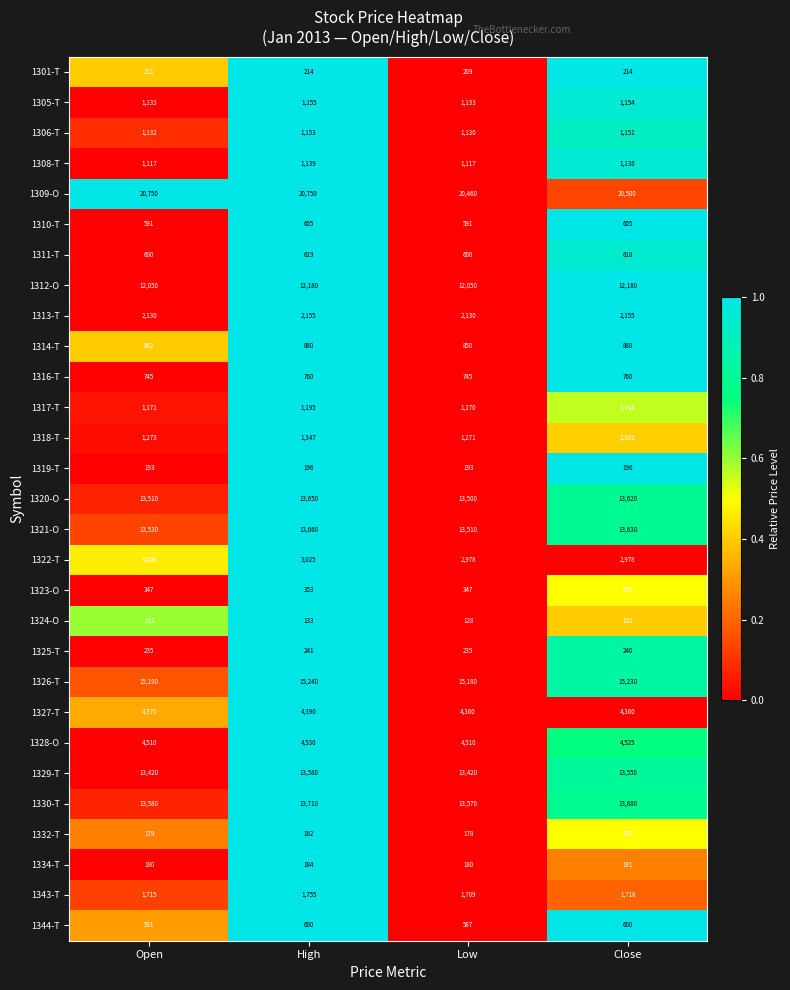

Rank the series by their maximum value, from highest to lowest.

1309-O, 1326-T, 1330-T, 1321-O, 1320-O, 1329-T, 1312-O, 1328-O, 1327-T, 1322-T, 1313-T, 1343-T, 1318-T, 1317-T, 1305-T, 1306-T, 1308-T, 1314-T, 1316-T, 1311-T, 1310-T, 1344-T, 1323-O, 1325-T, 1301-T, 1319-T, 1334-T, 1332-T, 1324-O